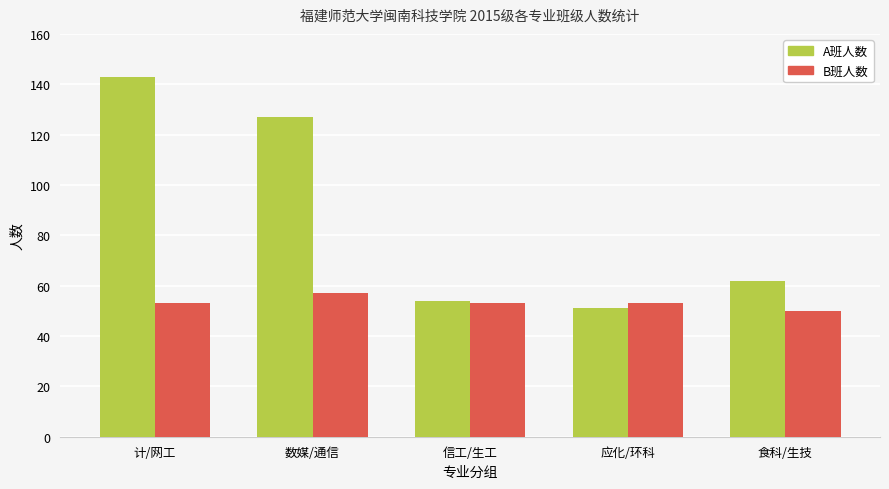

Is it true that B班人数 equals 83 at 食科/生技?

False